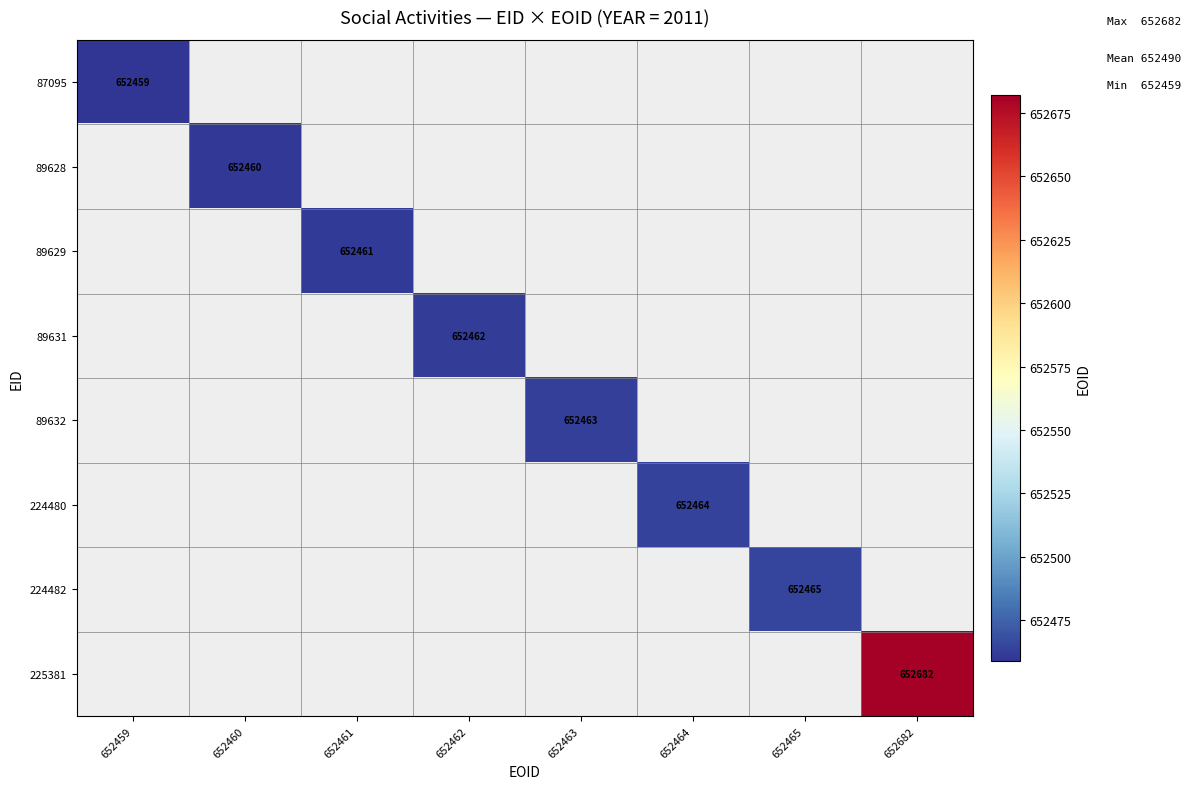

Which category has the highest value across all series?

652682